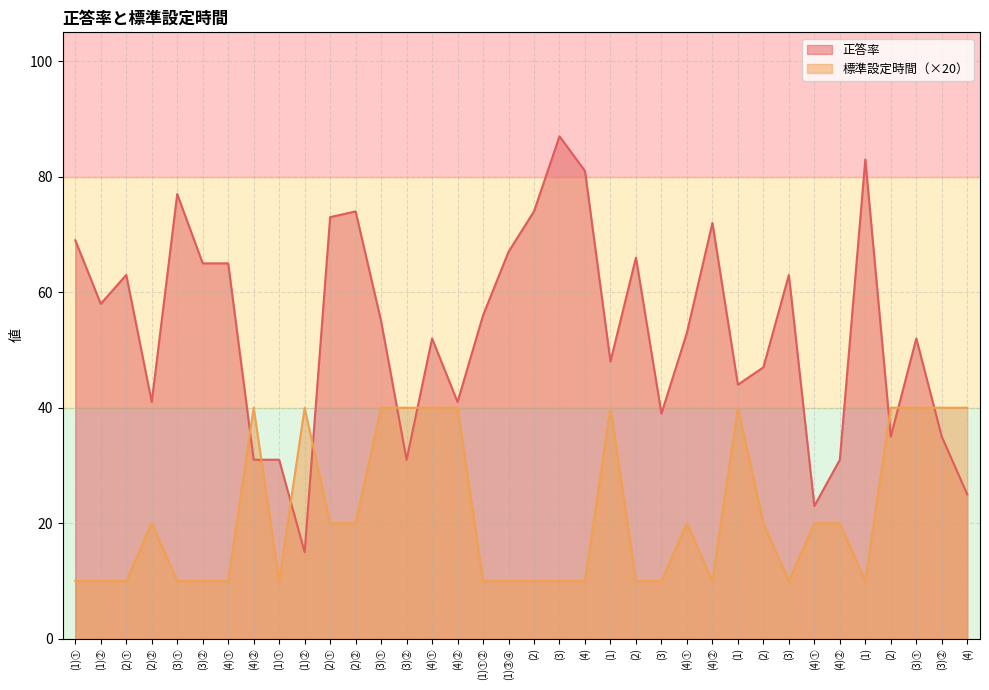

What is the difference between the highest and lowest values at (4)①?

55